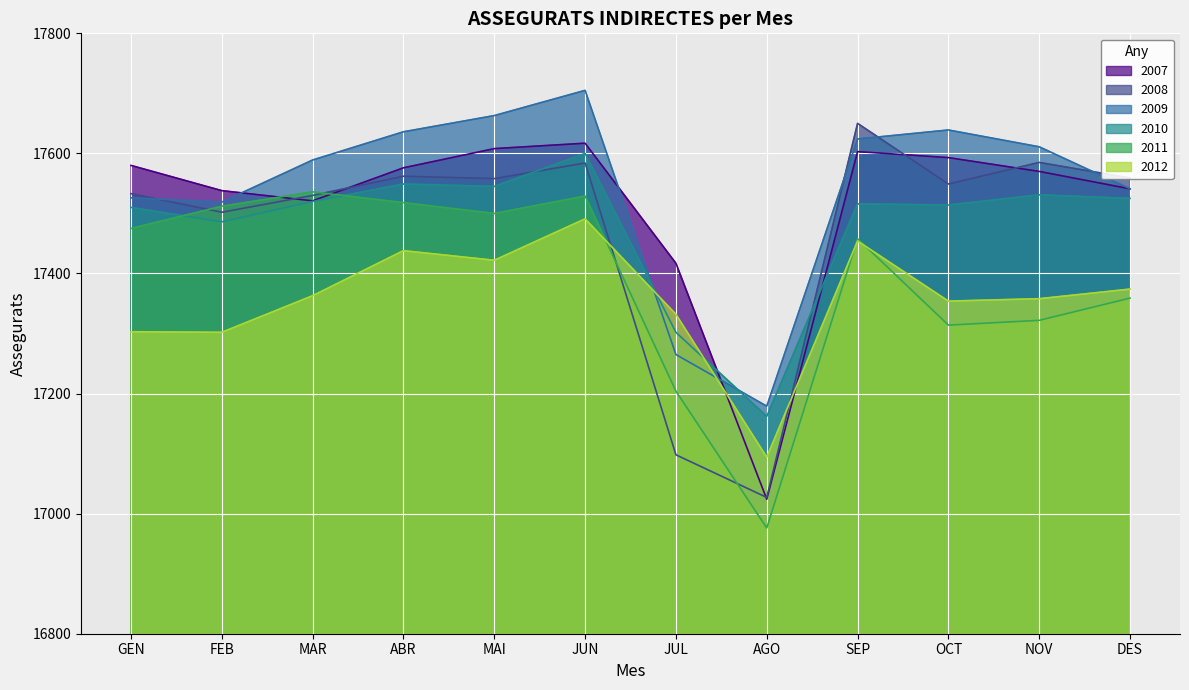

At which label does 2009 first exceed 17611?

ABR